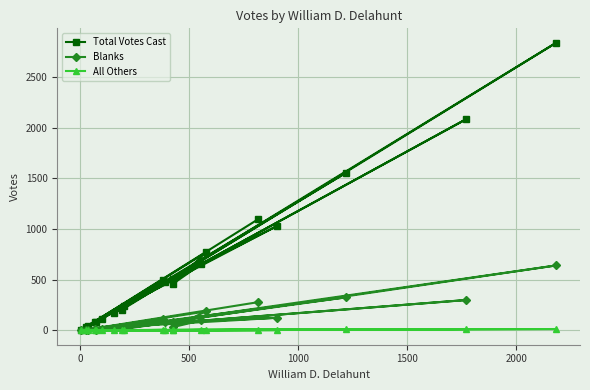

Count the number of categories in the chart.

20